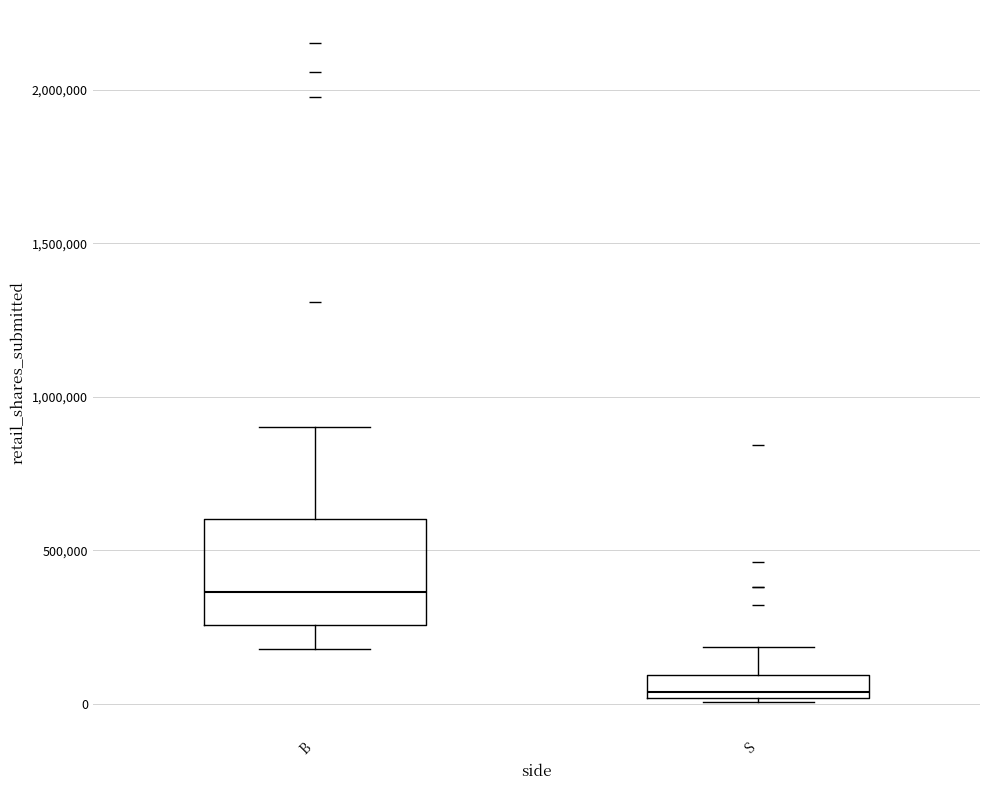

Which box's median line is the lowest?

S